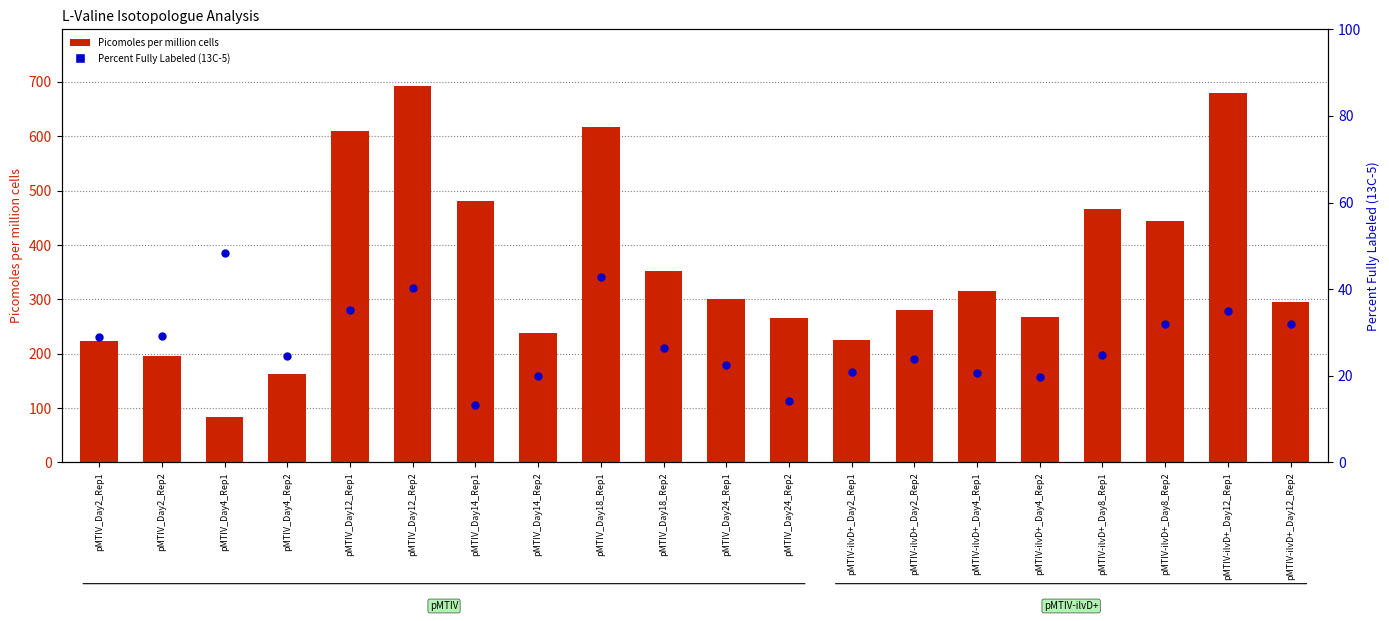

What is the total value across all series at pMTIV-ilvD+_Day4_Rep2?

288.1